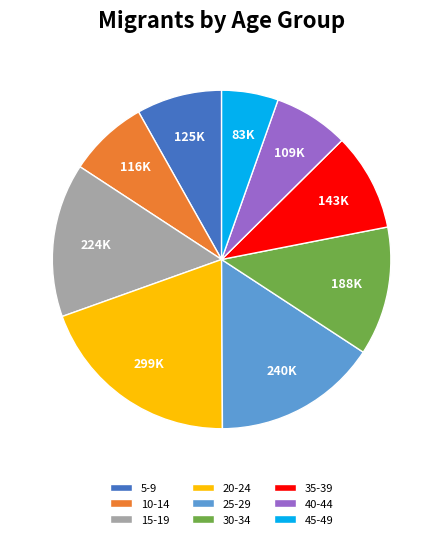

Which category has the biggest portion of the pie?

20-24